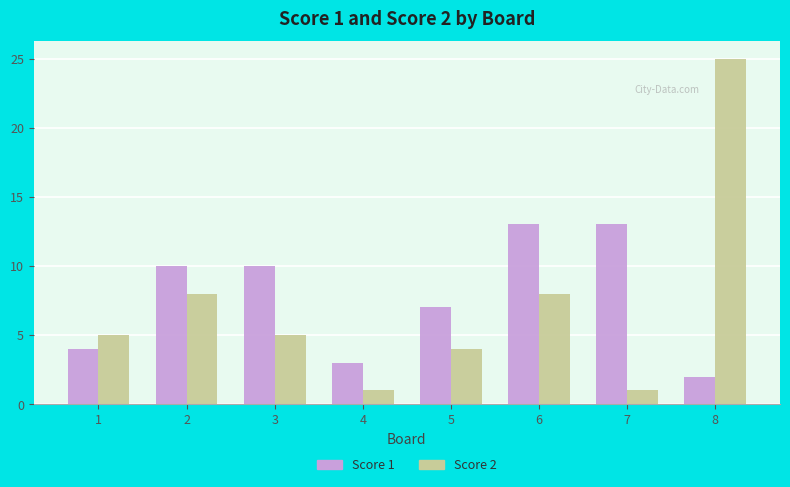

What is the greatest value displayed?

25